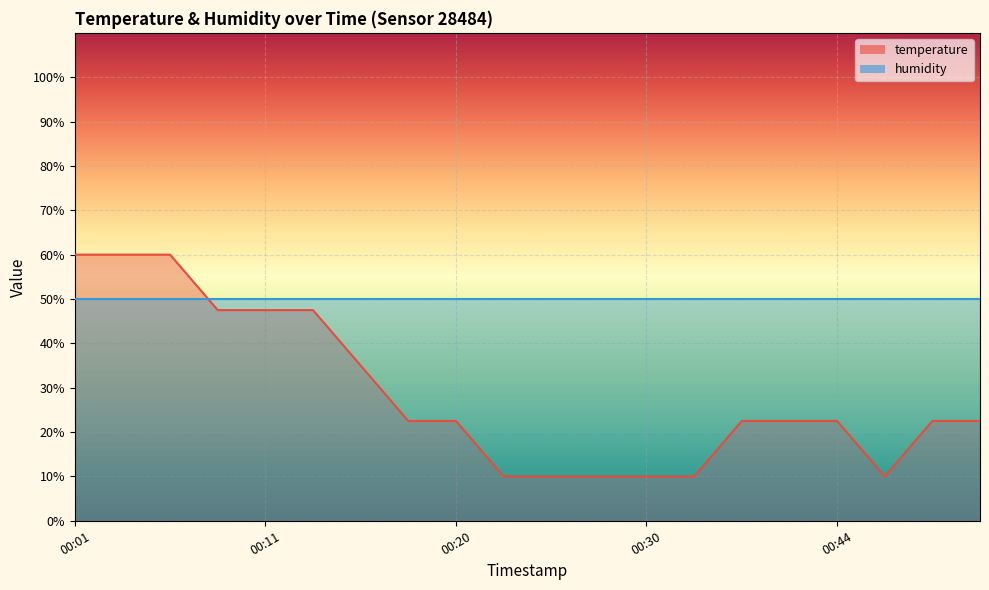

Is it true that the value at 00:46 is 3.5?

False